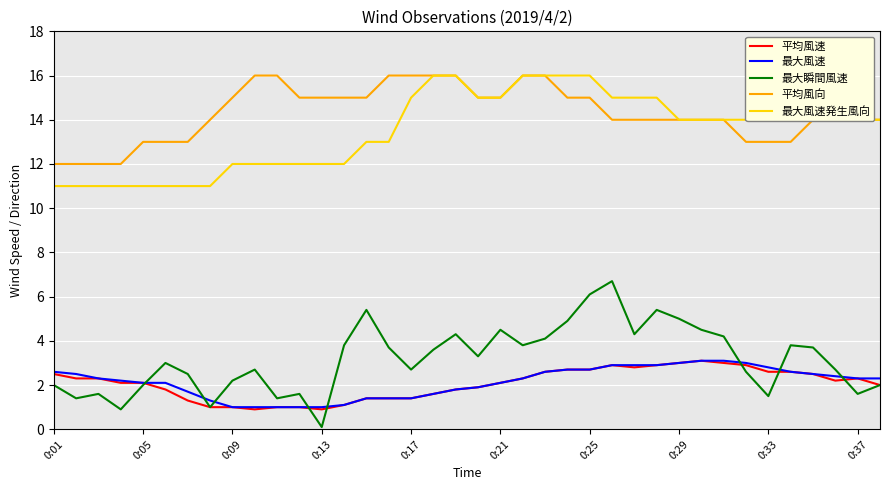

True or false: 平均風速 and 平均風向 intersect in this chart.

False